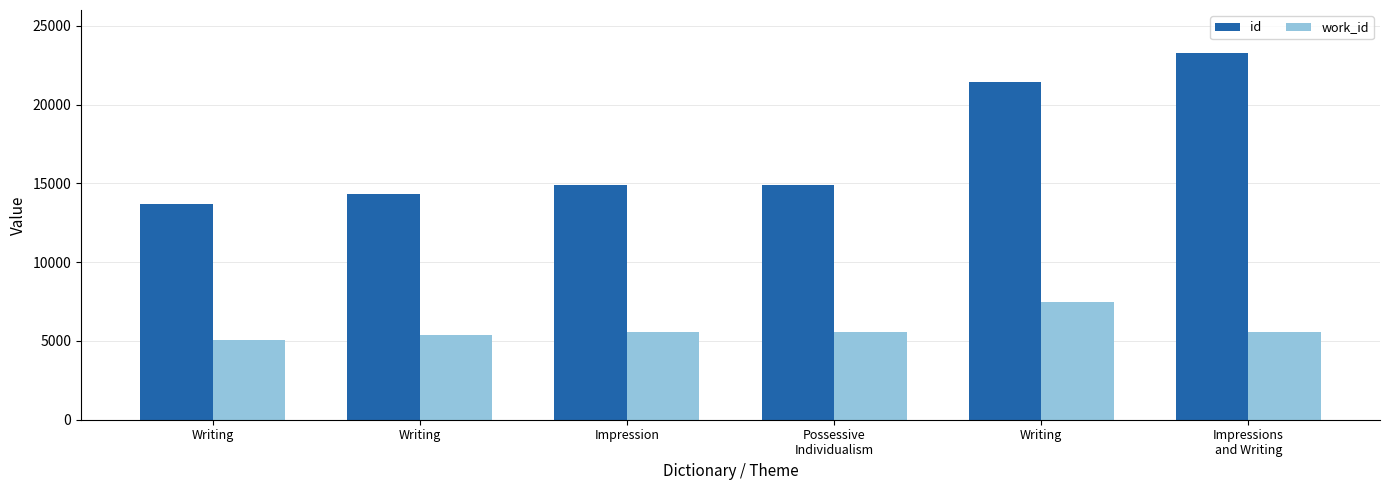

What is the smallest value displayed?

5085